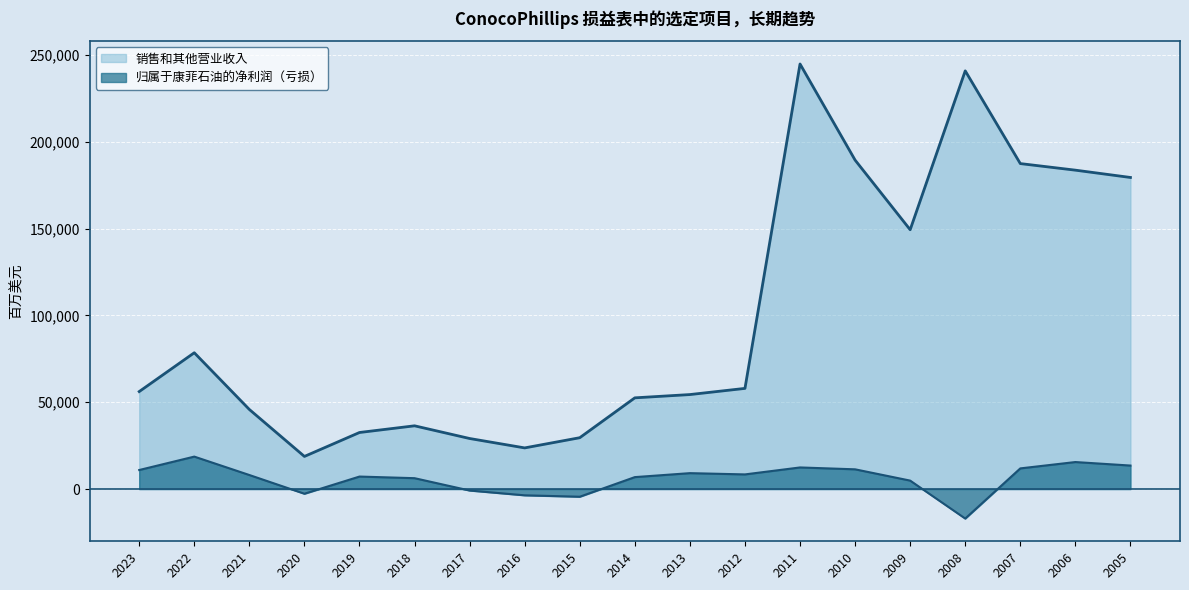

True or false: 销售和其他营业收入 has a value of 32567 at 2019.

True